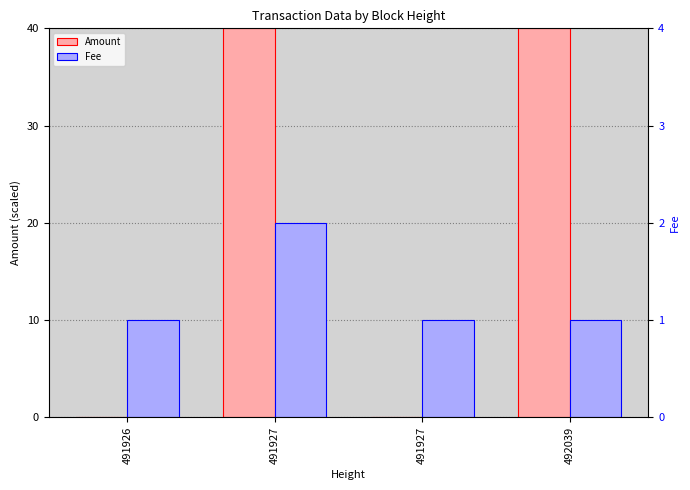

What is the value of the Fee bar at the 3rd from the left?

2.0